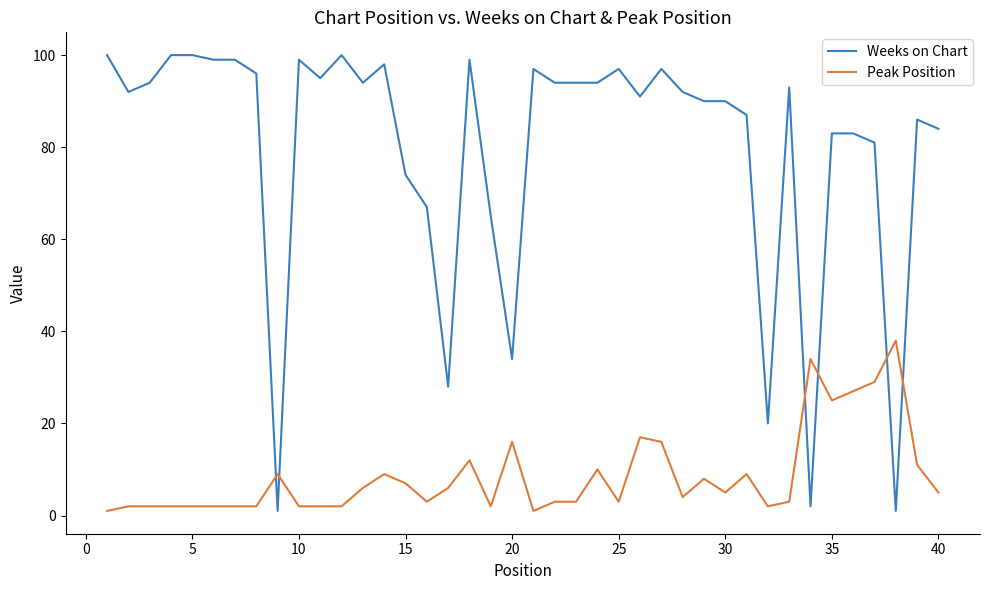

Which series has the largest total across all categories?

Weeks on Chart